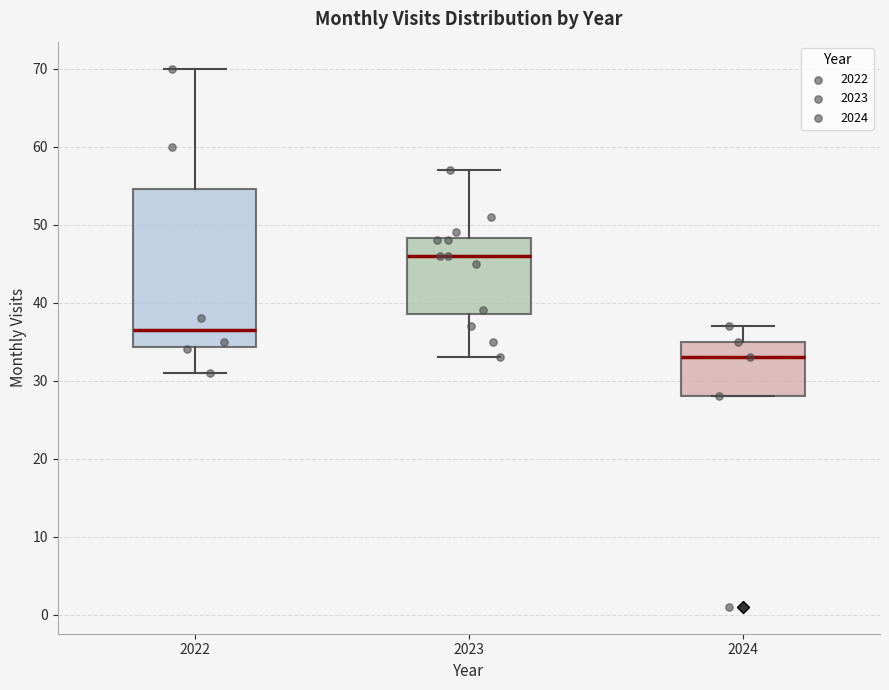

Which box has the highest median line?

2023